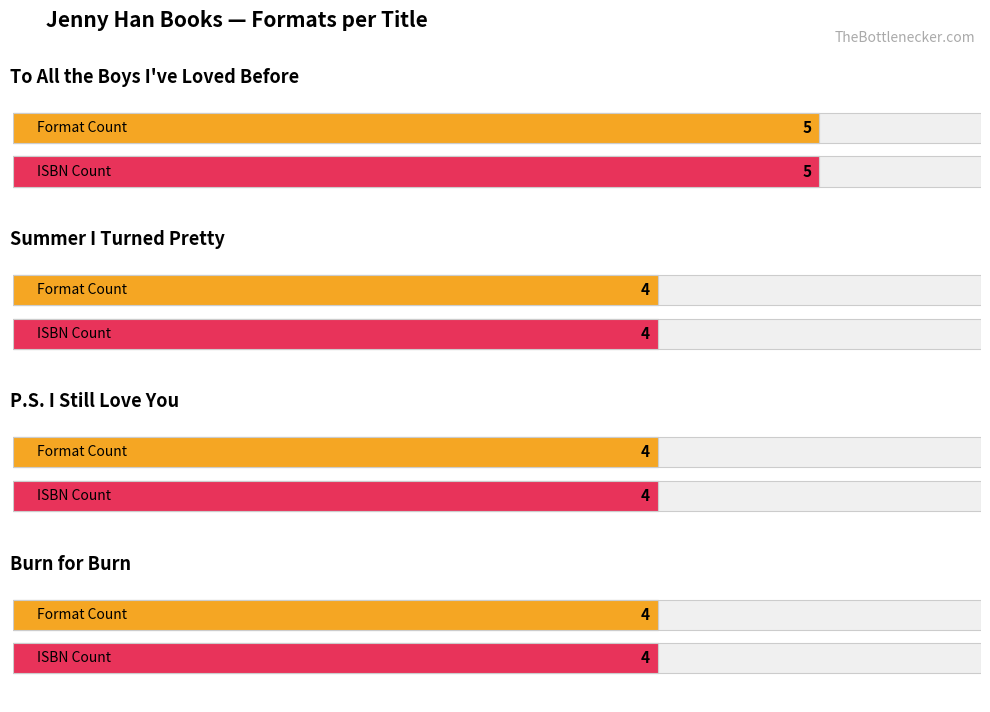

Reading left to right, what are all the values shown in this chart?

To All the Boys I've Loved Before=5	Summer I Turned Pretty=4	P.S. I Still Love You=4	Burn for Burn=4